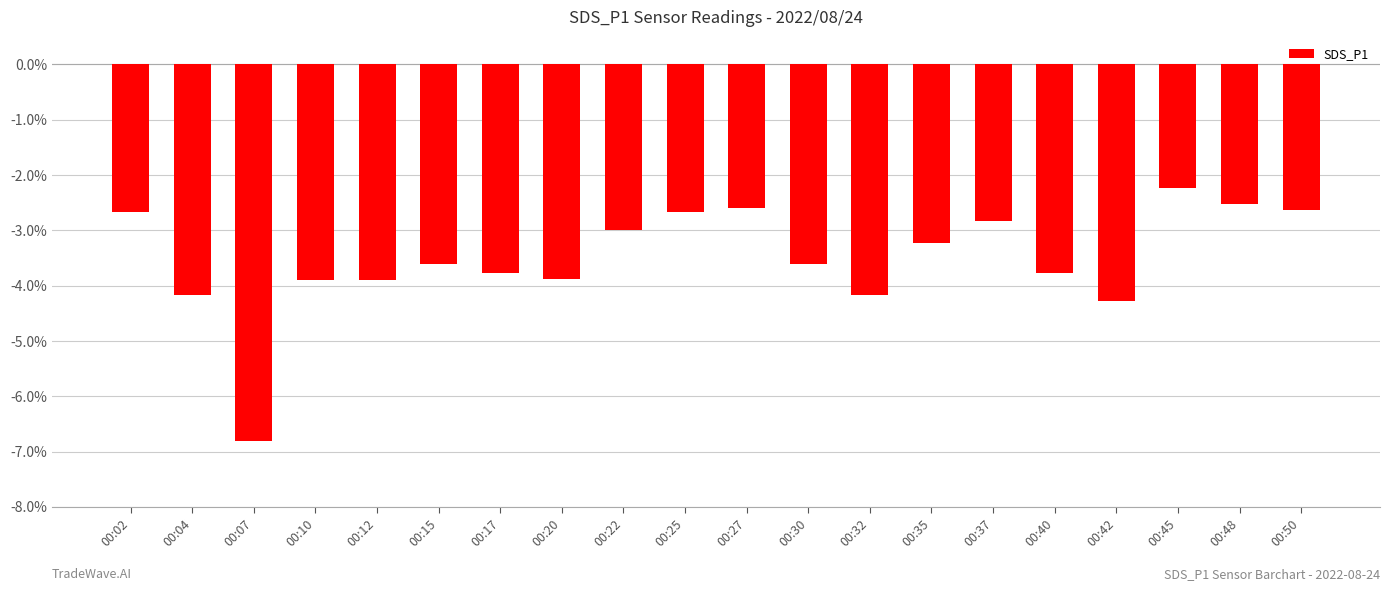

The chart shows a value of -6.2 at 00:32. True or false?

False